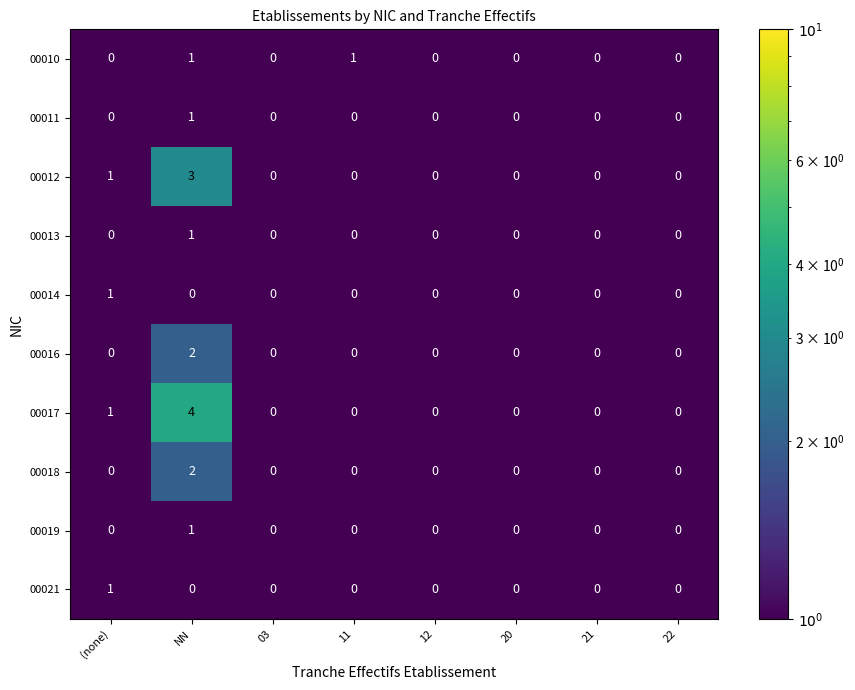

What is the difference between the maximum and second lowest values in the 00012 series?

3